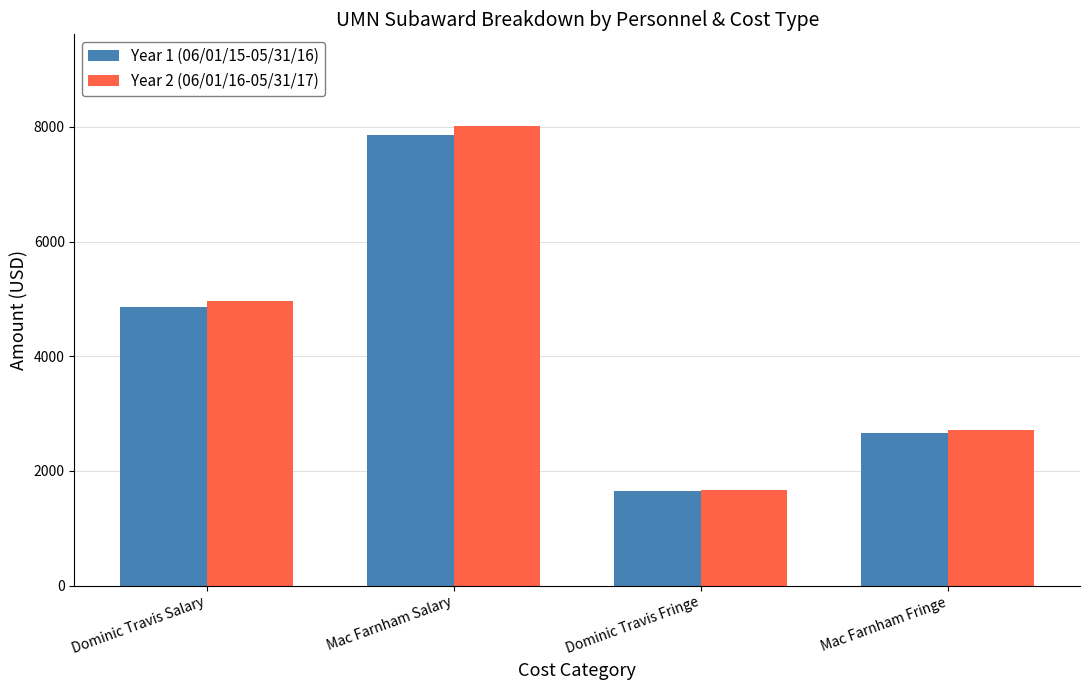

What is the difference between the maximum and minimum values in the Year 1 (06/01/15-05/31/16) series?

6210.7